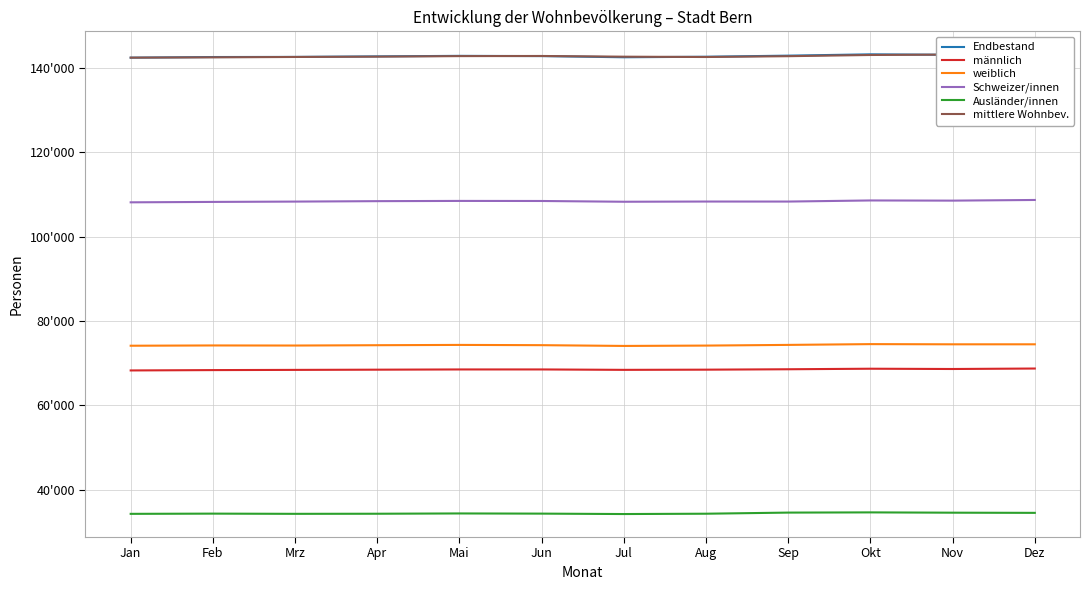

Which series changed the most between Jun and Dez?

Endbestand